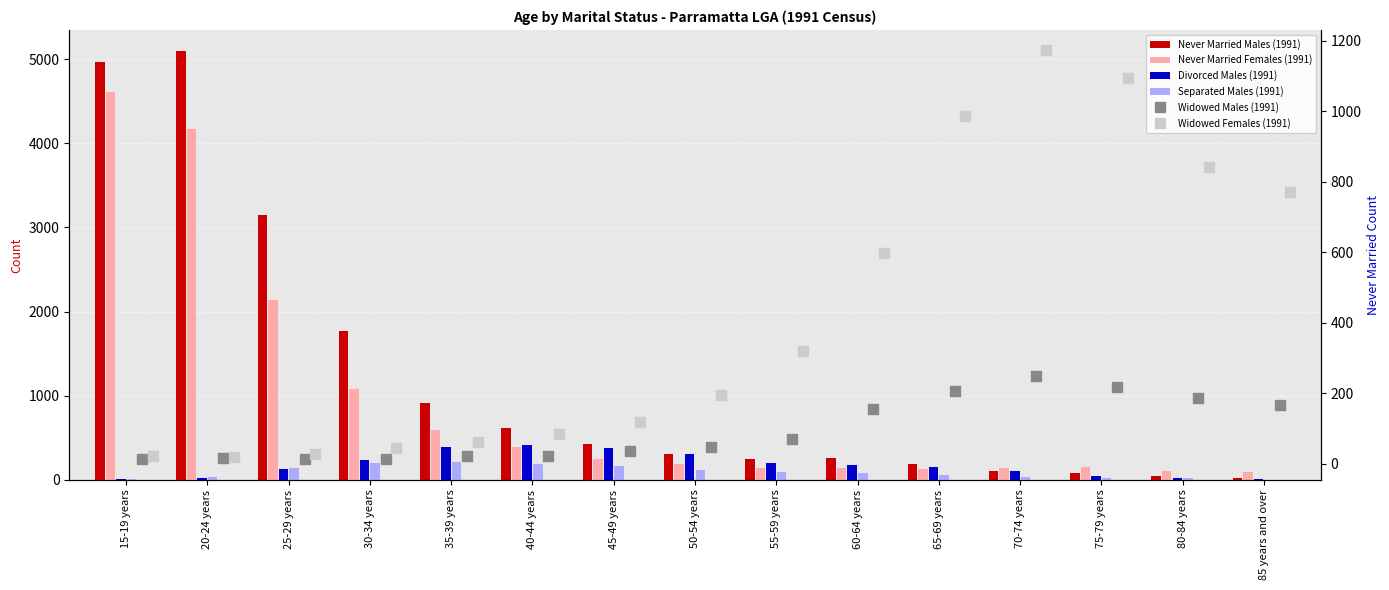

What is the label of the 11th bar from the left?

65-69 years